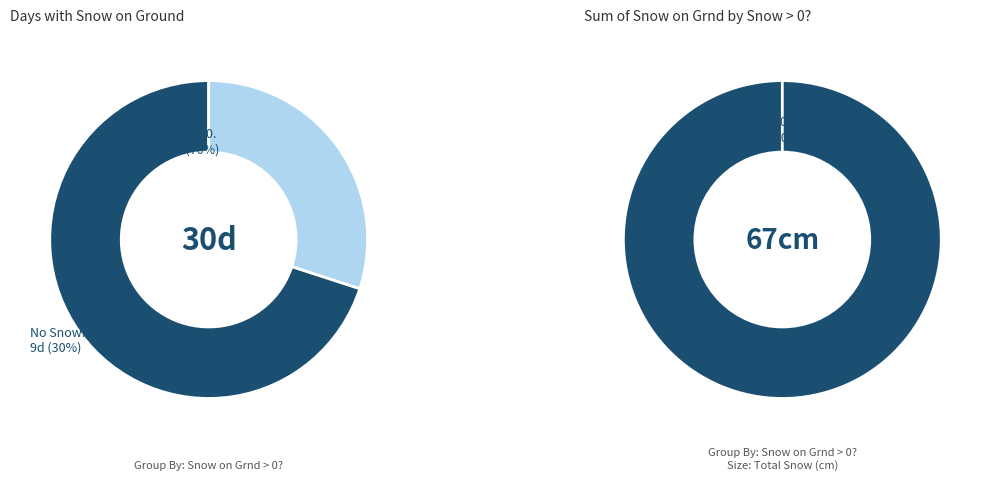

Does 28 represent more than half of the total?

No